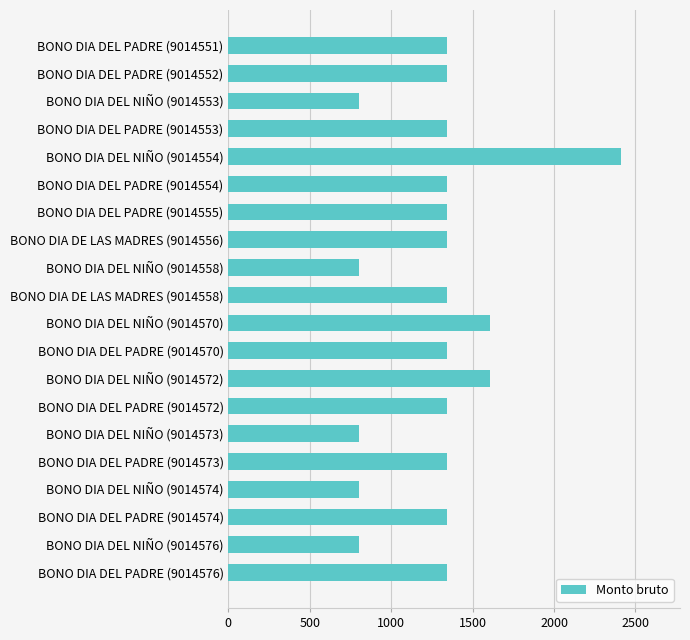

What is the ratio of the value at BONO DIA DEL NIÑO (9014554) to the value at BONO DIA DEL NIÑO (9014553)?

3.0